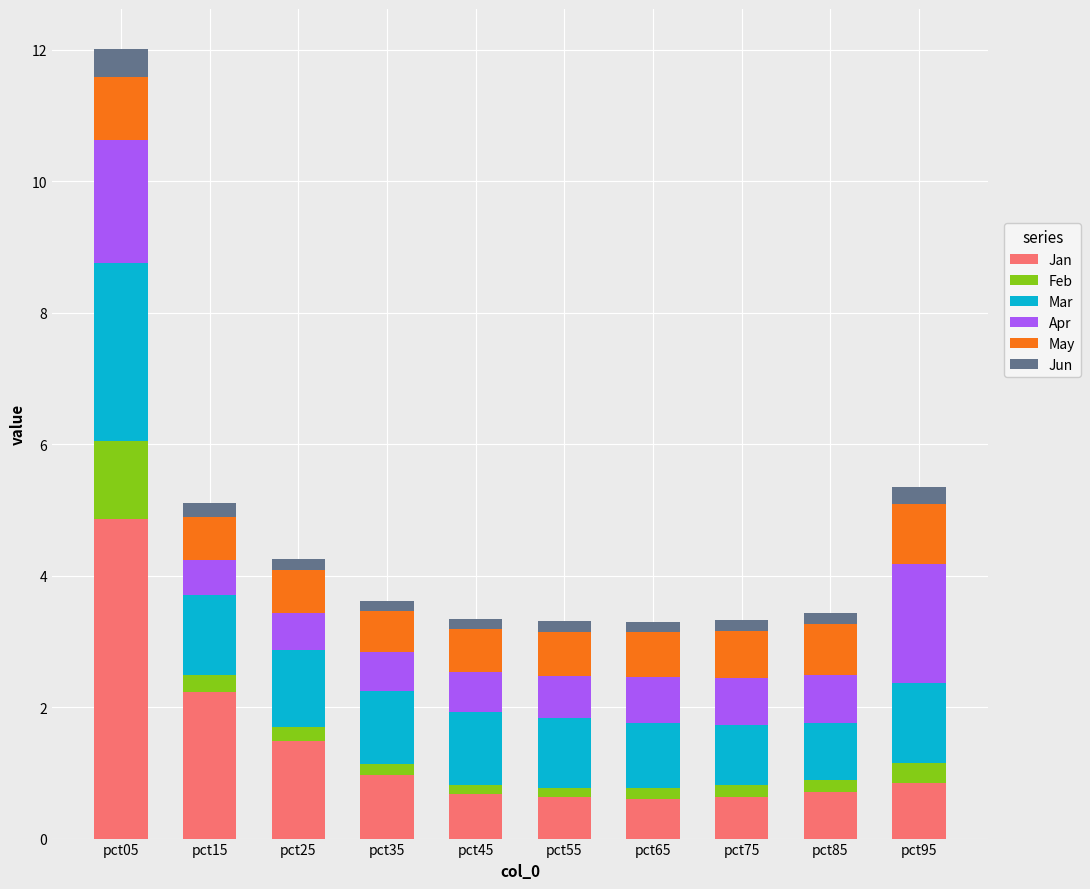

What is the total value across all series at pct95?

5.4